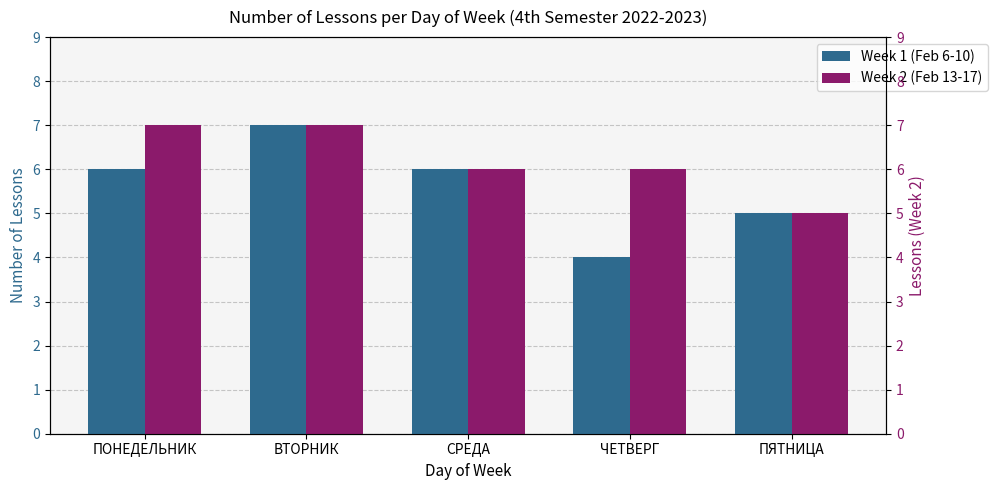

Which series has the largest range (max minus min)?

Week 1 (Feb 6-10)